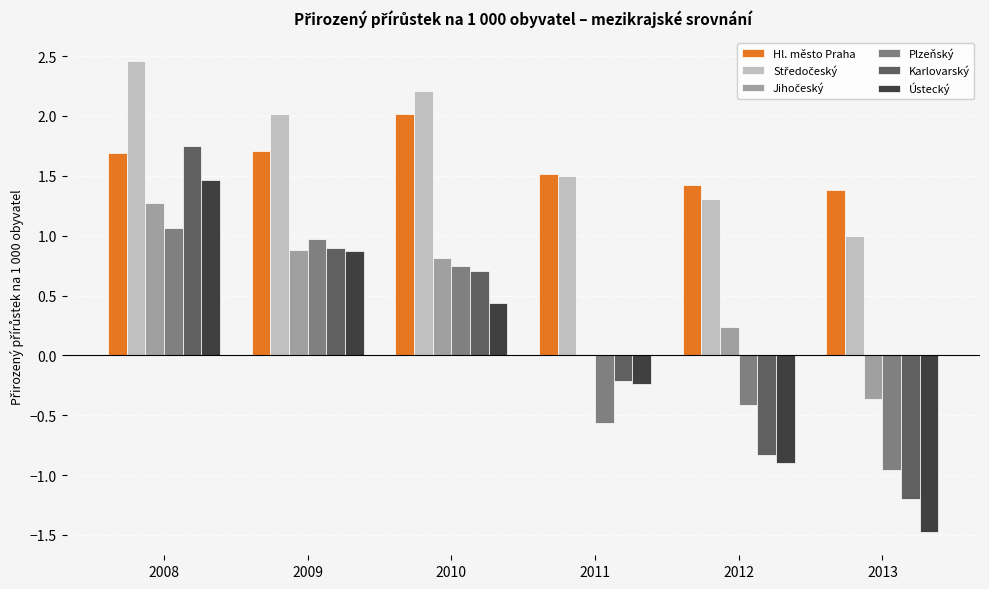

At which category is the sum across all series the highest?

2008